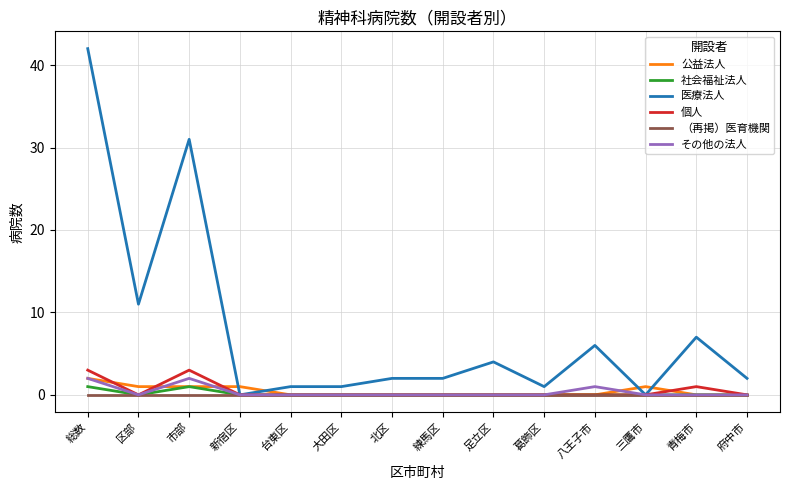

What position from the right is 大田区?

9